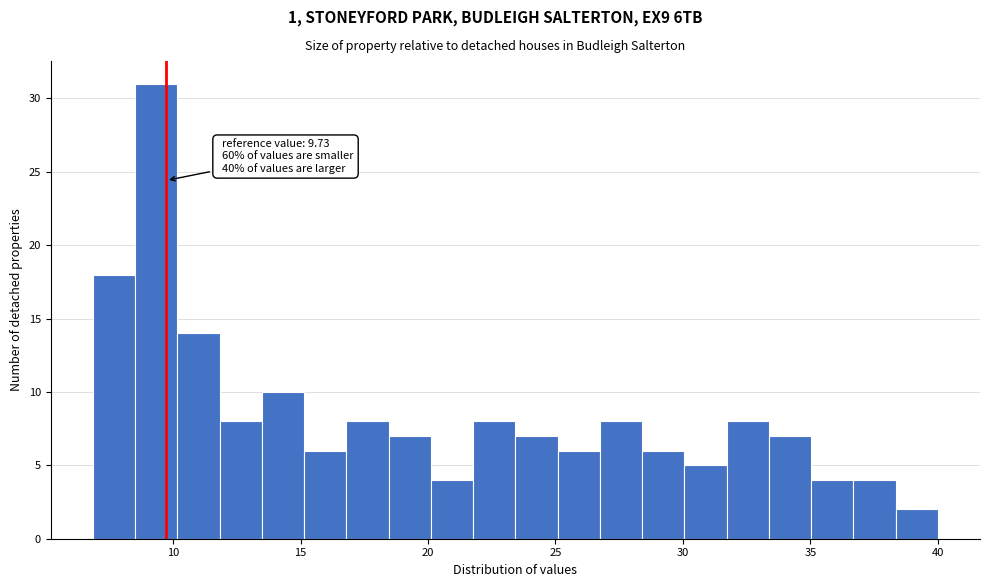

Read against the x-axis, roughly where is the centre of the tallest bar?

9.5